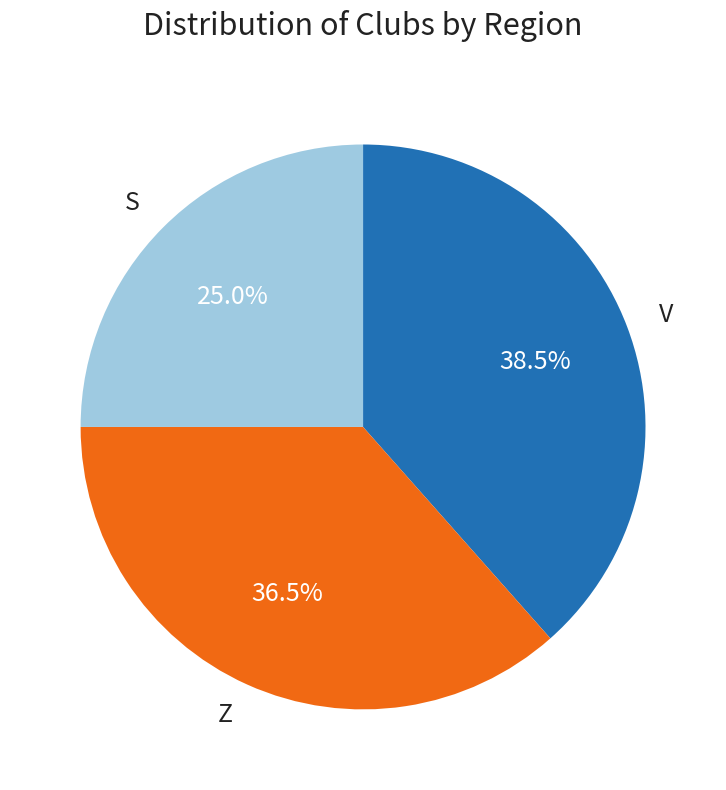

How much of the chart is everything except Z?

63.5%